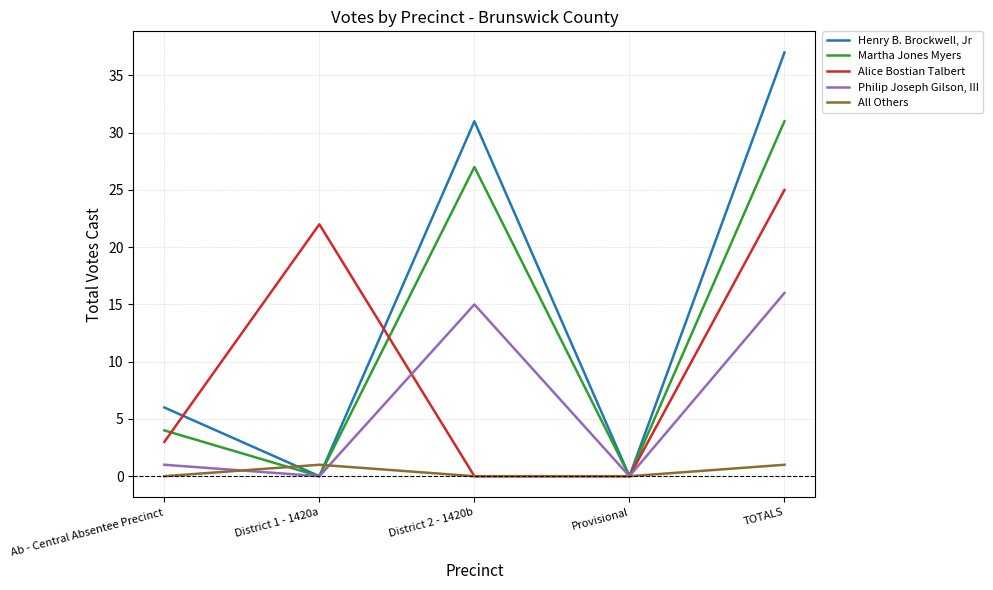

Read the Henry B. Brockwell, Jr value at Ab - Central Absentee Precinct.

6